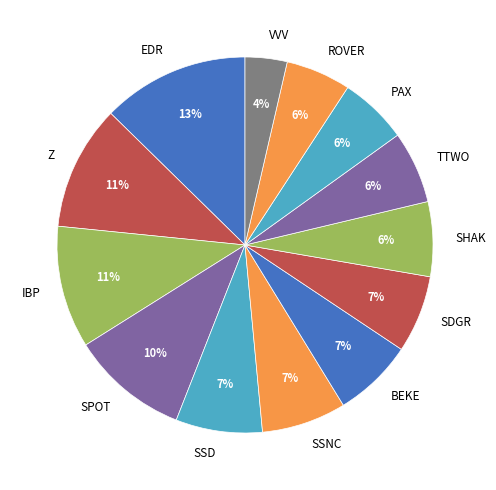

Approximately how many times larger is the value at SSNC compared to SPOT?

0.7